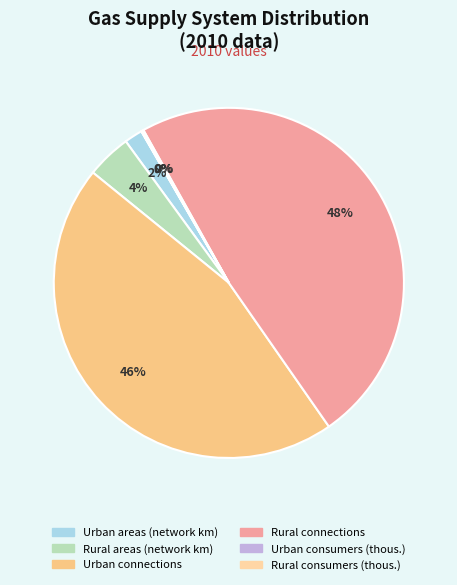

What percentage is NOT represented by Rural connections?

51.6%